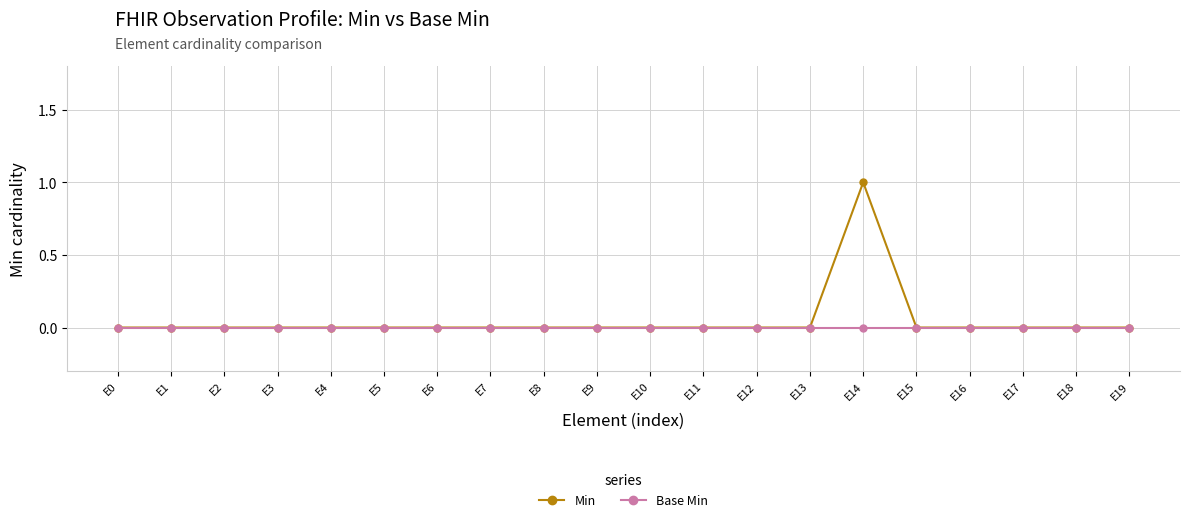

How many lines are shown in the chart?

2